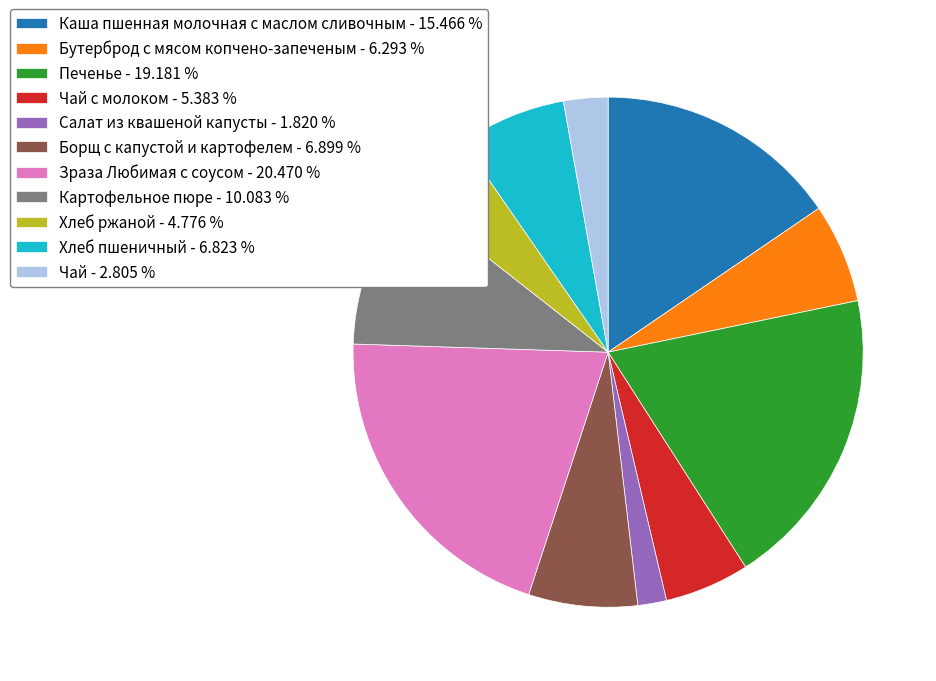

What is the ratio of the value at Печенье - 19.181 % to the value at Зраза Любимая с соусом - 20.470 %?

0.9